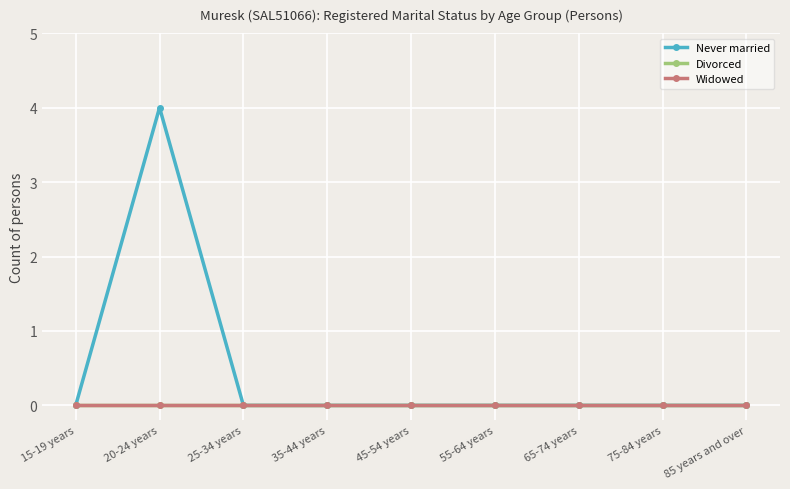

What is the label of the 8th point from the left?

75-84 years